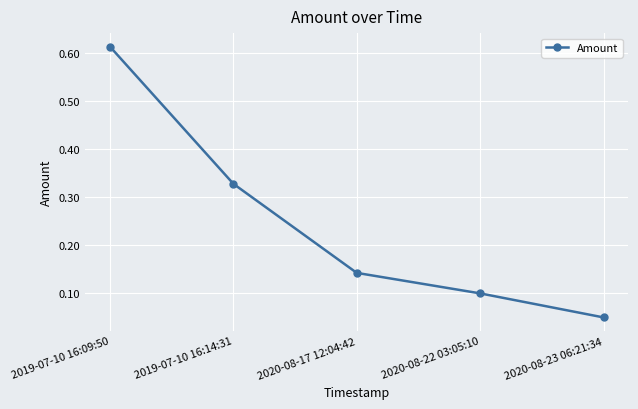

What is the label of the 5th point from the left?

2020-08-23 06:21:34